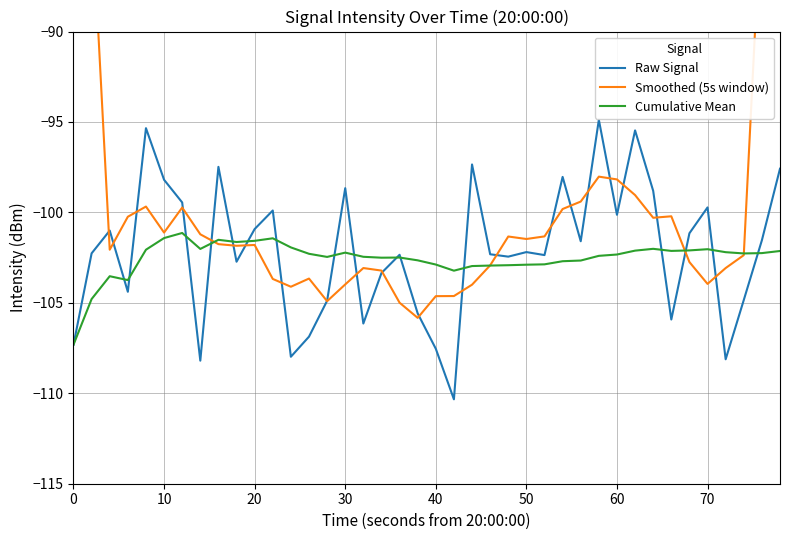

What is the highest value of the Raw Signal series?

-94.9